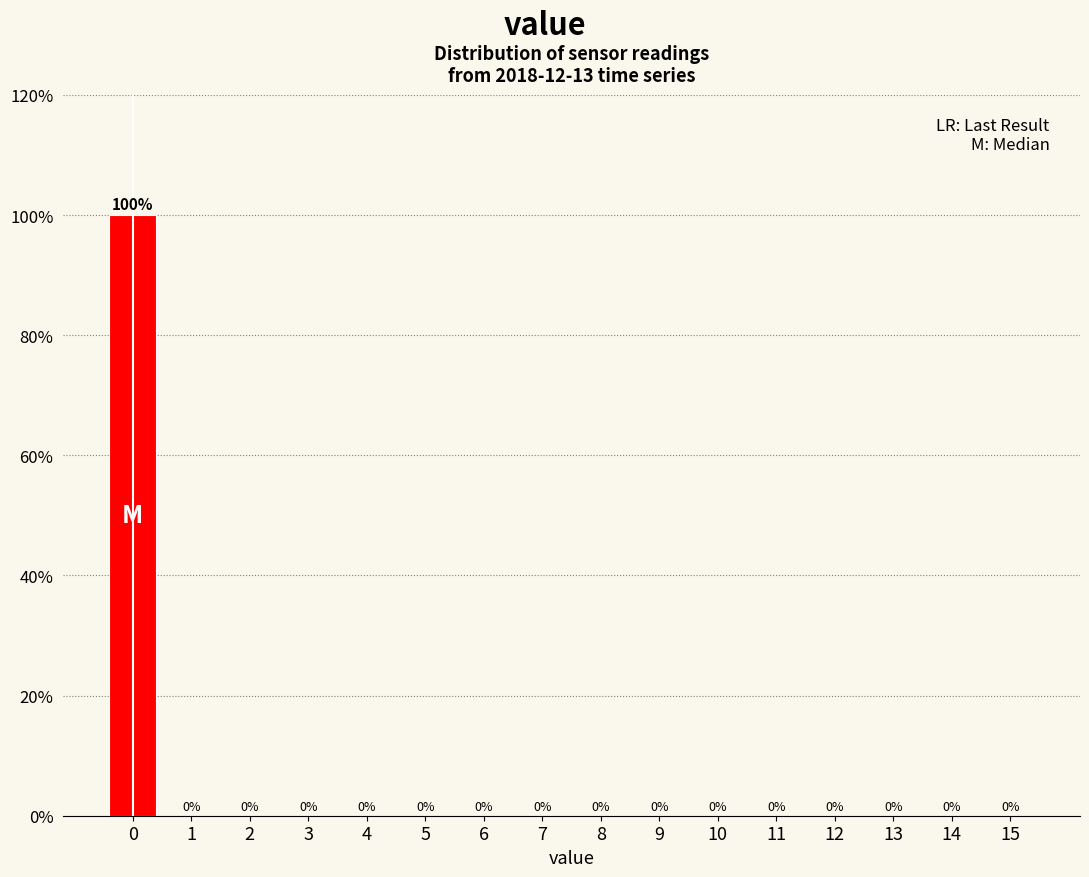

Reading left to right, list every bar in this chart as the range it spans on the x-axis followed by its height.

-0.5 to 0.5: 100
0.5 to 1.5: 0
1.5 to 2.5: 0
2.5 to 3.5: 0
3.5 to 4.5: 0
4.5 to 5.5: 0
5.5 to 6.5: 0
6.5 to 7.5: 0
7.5 to 8.5: 0
8.5 to 9.5: 0
9.5 to 10.5: 0
10.5 to 11.5: 0
11.5 to 12.5: 0
12.5 to 13.5: 0
13.5 to 14.5: 0
14.5 to 15.5: 0